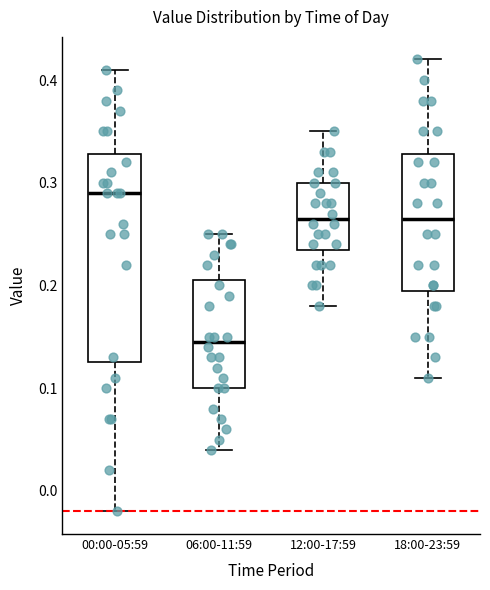

Which box has the lowest median line?

06:00-11:59